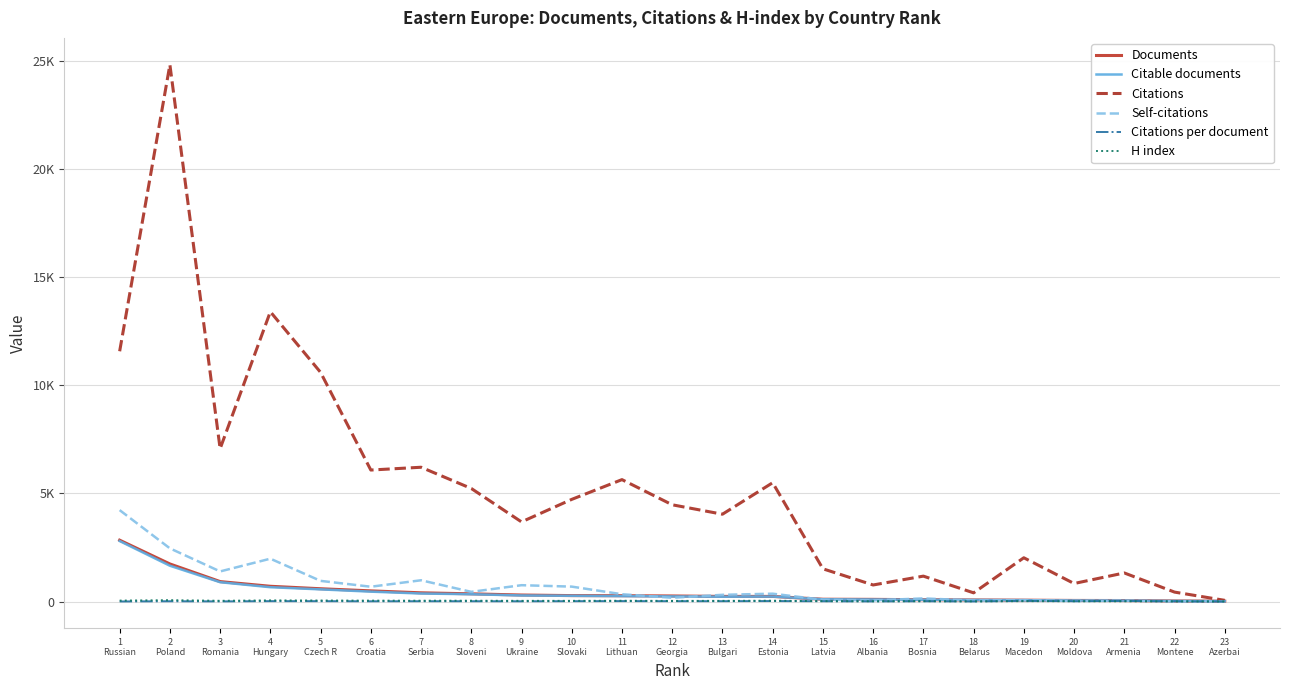

Which series changed the most between 6
Croatia and 18
Belarus?

Citations